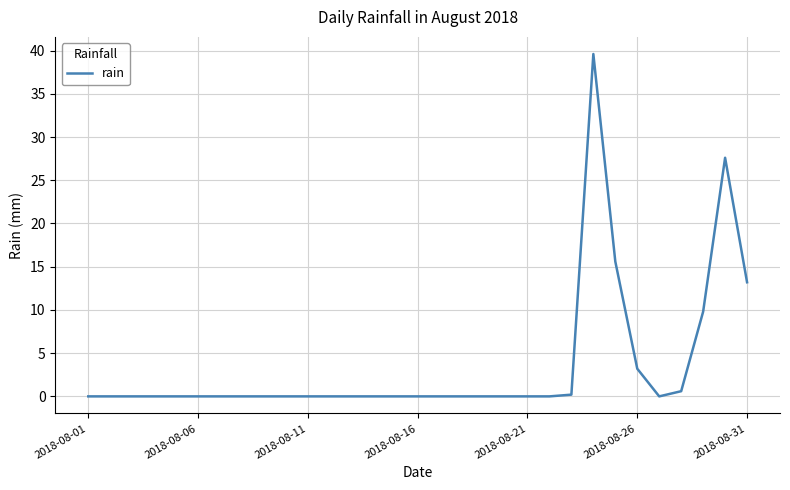

What is the greatest value displayed?

39.6